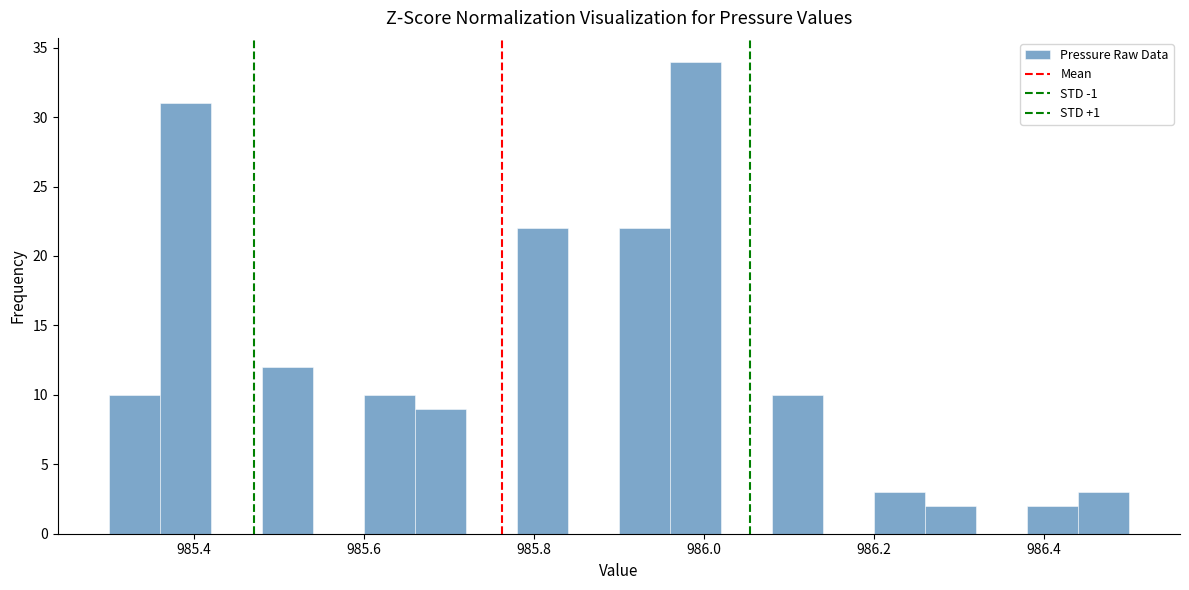

Around what value on the x-axis is the tallest bar? Give the approximate position of its centre, as read against the axis.

986.00